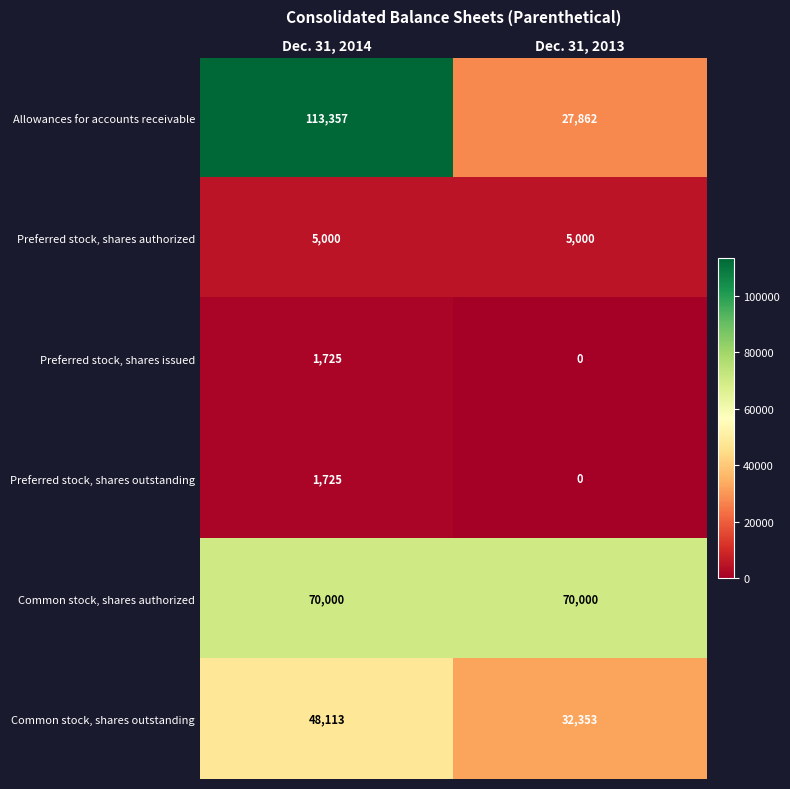

Which series changed the most between Dec. 31, 2014 and Dec. 31, 2013?

row_0